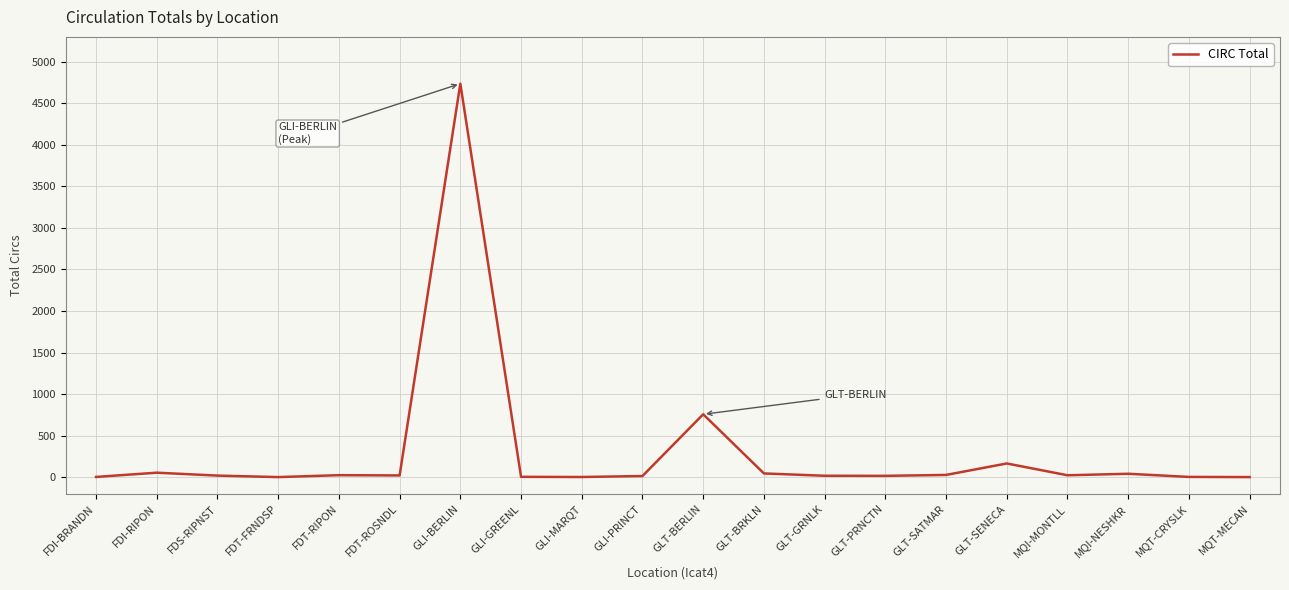

Which label corresponds to the largest value in the chart?

GLI-BERLIN